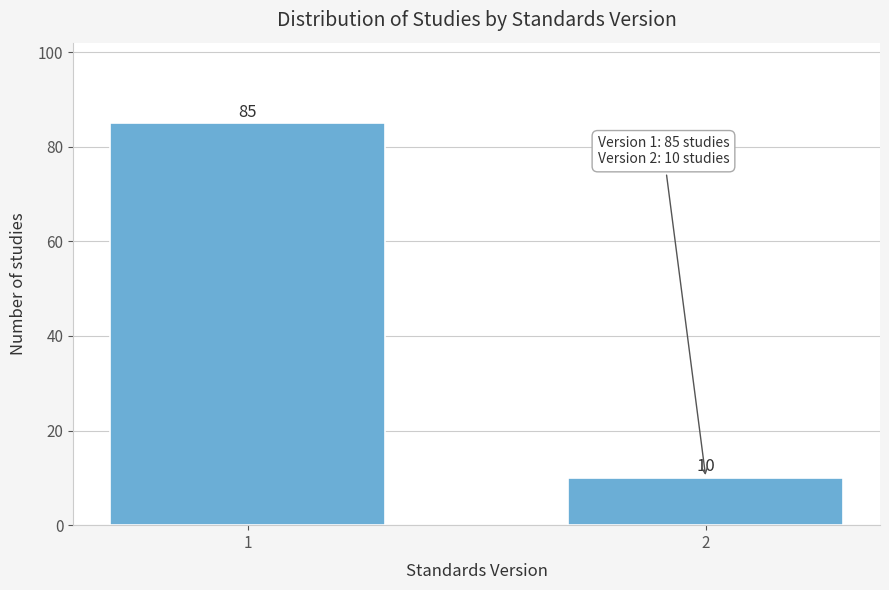

Reading left to right, extract all data points from this chart.

1=85	2=10